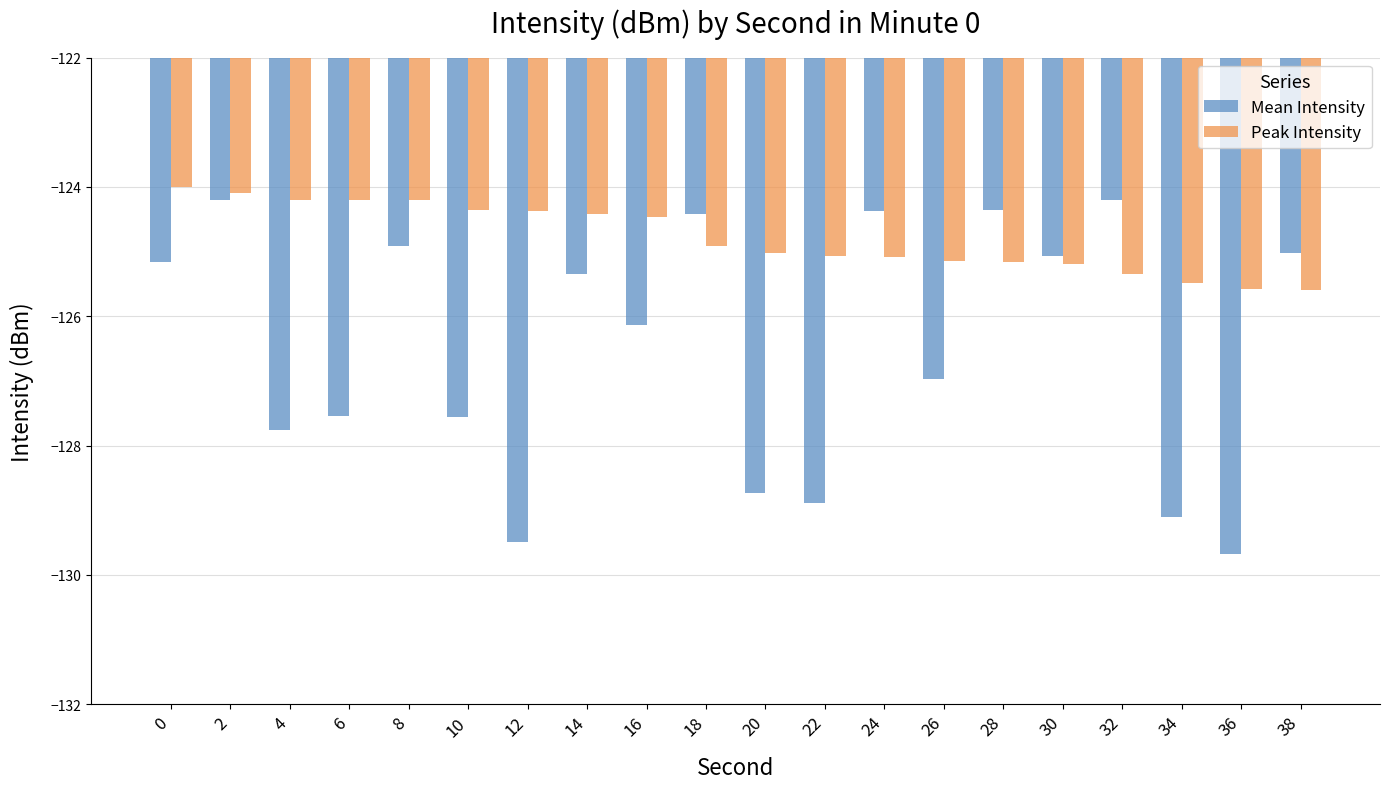

What is the total value across all series at 28?

-249.5